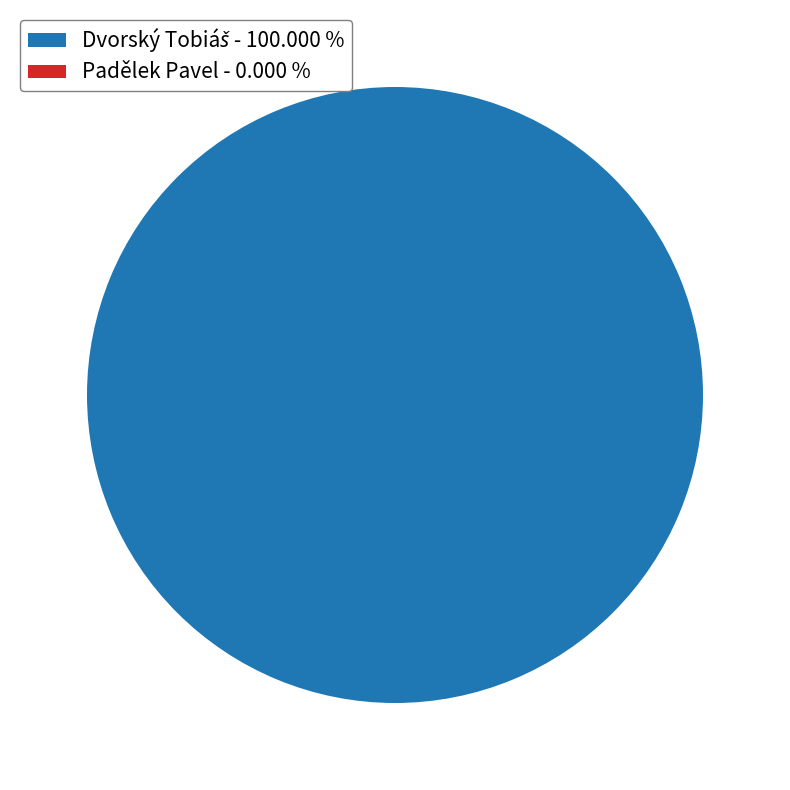

How many slices are in this pie chart?

2